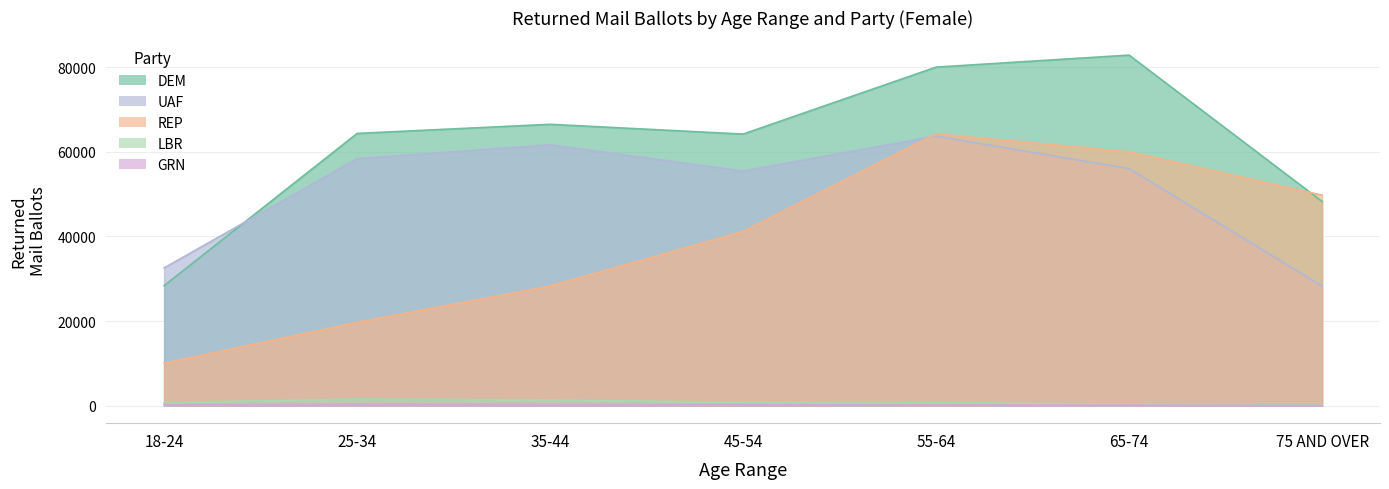

At which label does UAF first exceed 56018?

25-34